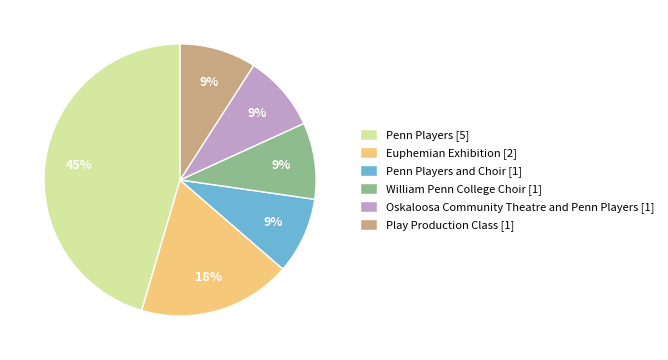

Is the sum of Play Production Class [1] and Penn Players [5] greater than half?

Yes